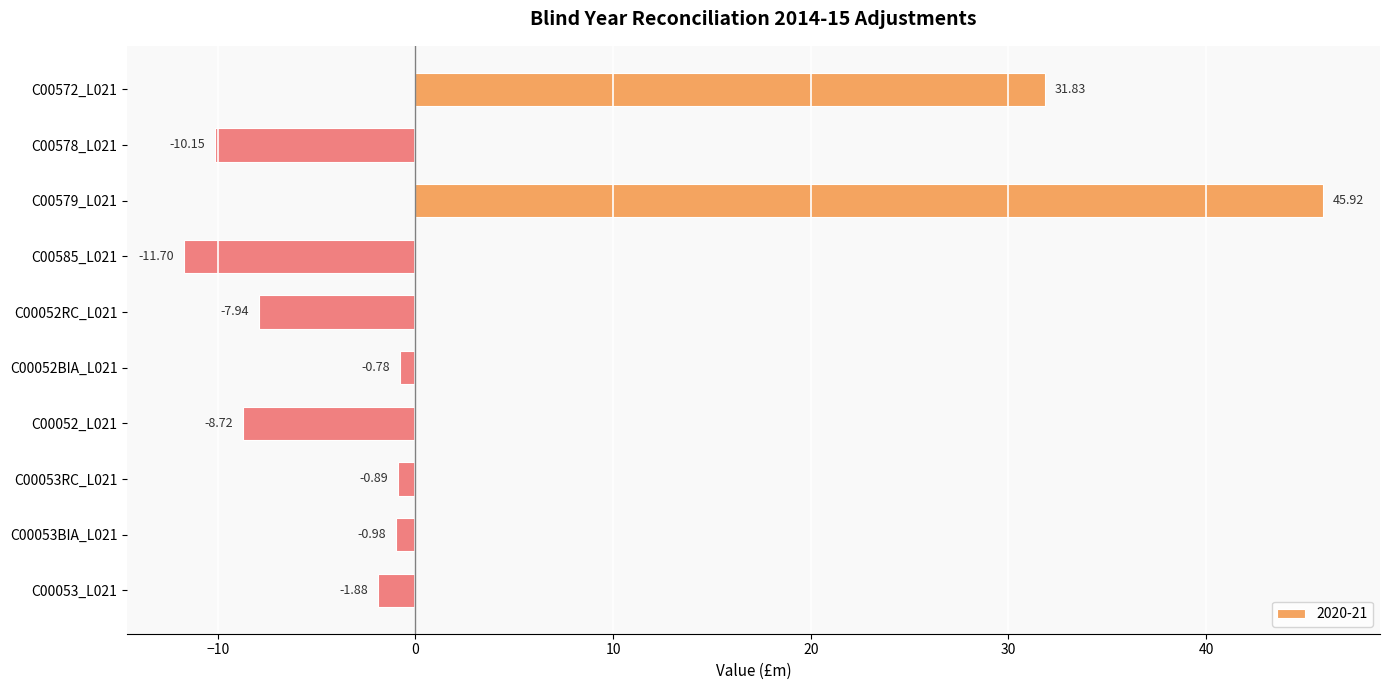

Which category has the highest value across all series?

C00579_L021